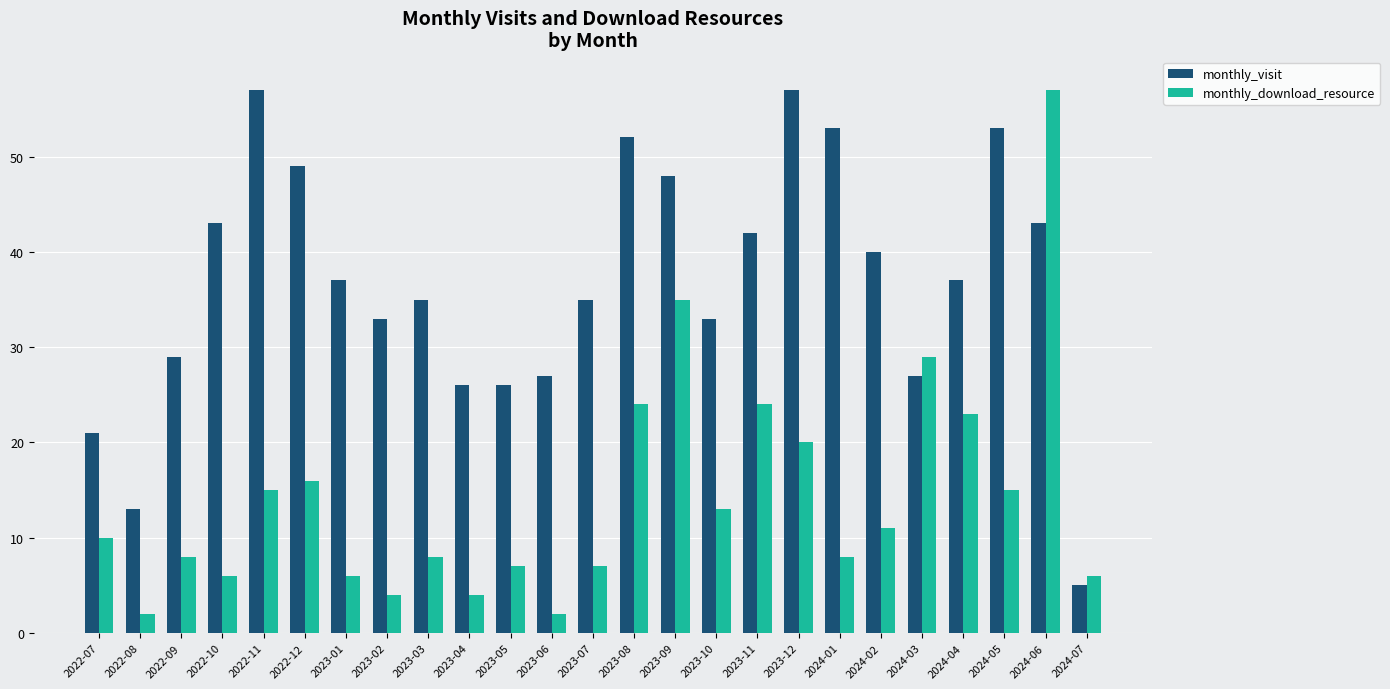

How many data points in monthly_visit are less than 37?

12